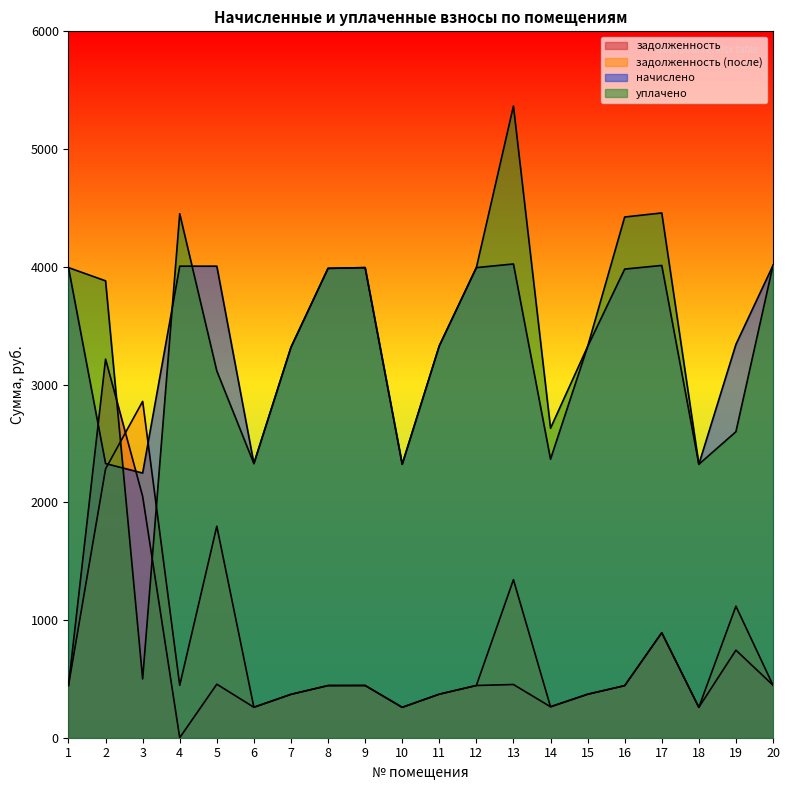

True or false: уплачено has a value of 499.6 at 3.

True